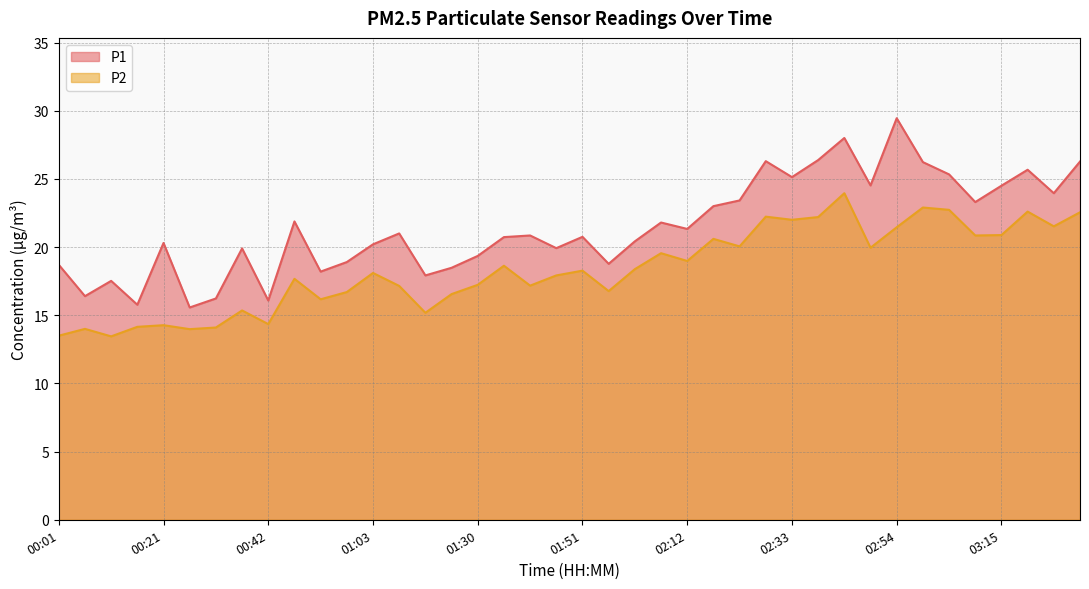

True or false: P1 has more than 0 points higher than both neighbors.

True